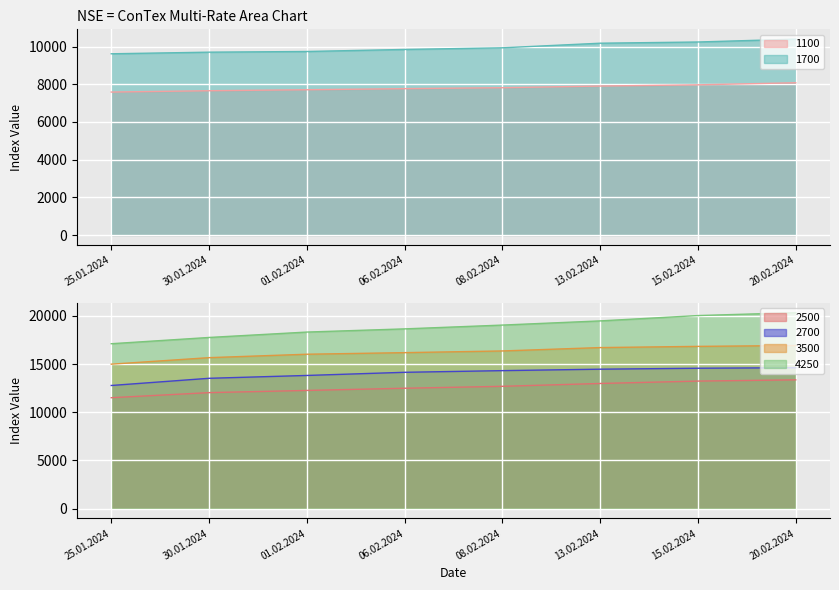

True or false: 2500 and 3500 intersect in this chart.

False